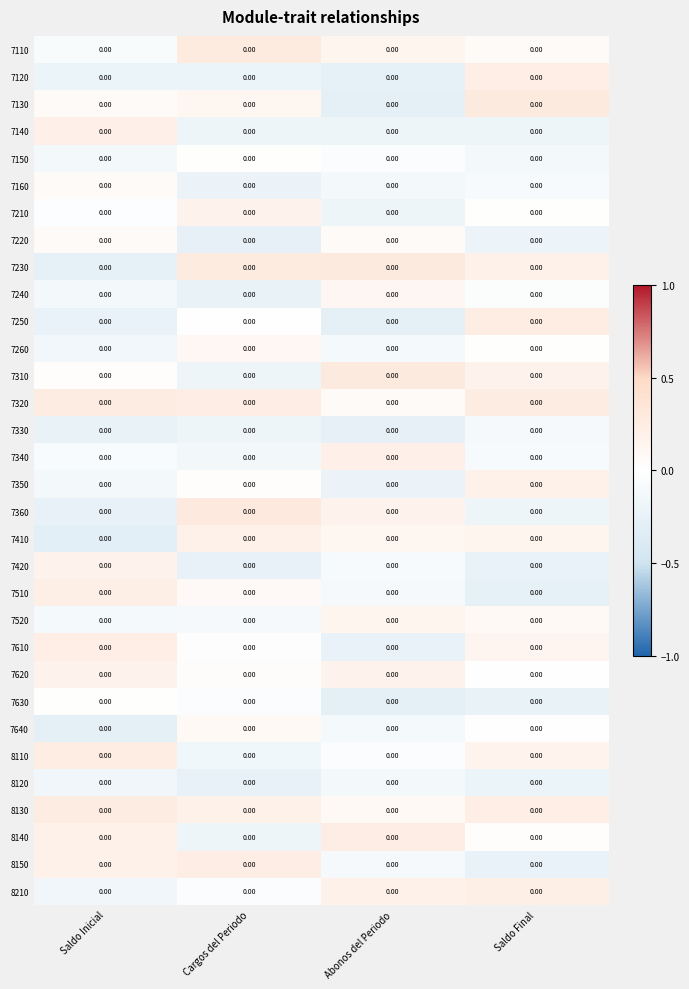

At which label is 7160 closest to 0?

Saldo Inicial